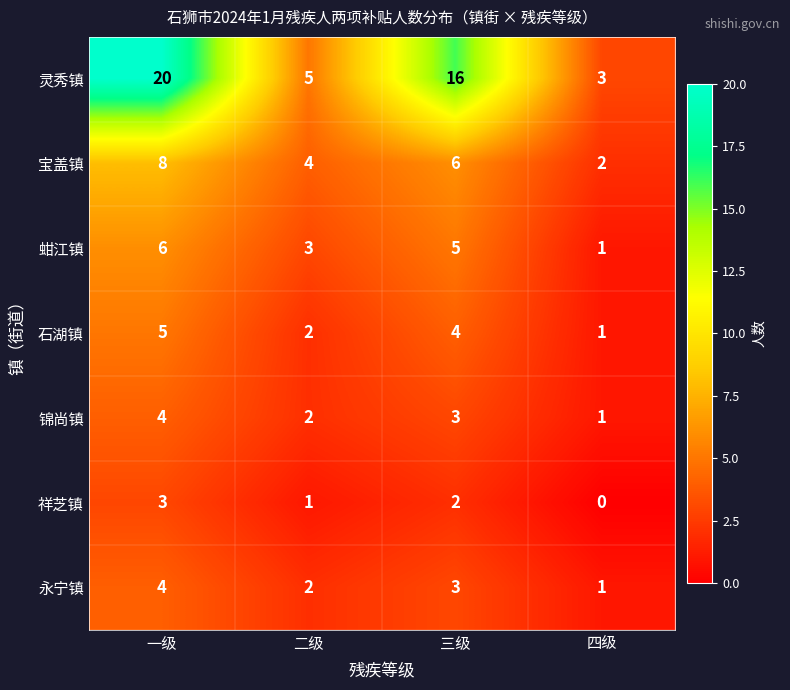

What is the difference between the second highest and minimum values in the 灵秀镇 series?

13